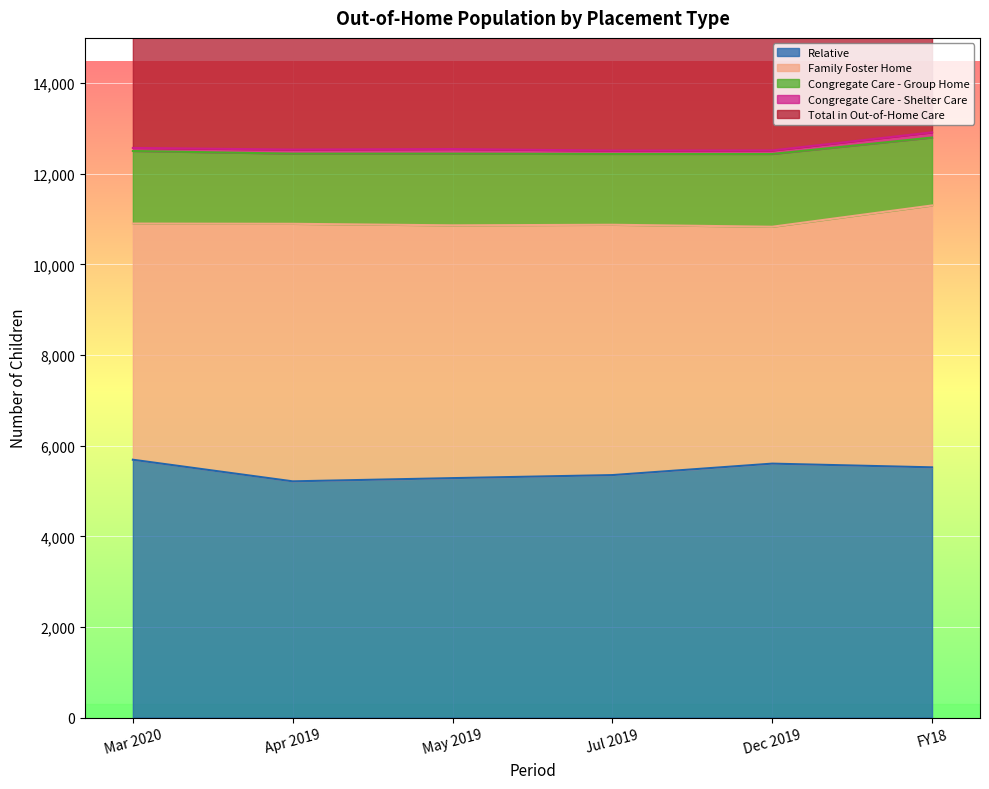

Read the Family Foster Home value at Dec 2019, to the nearest 10.

5230